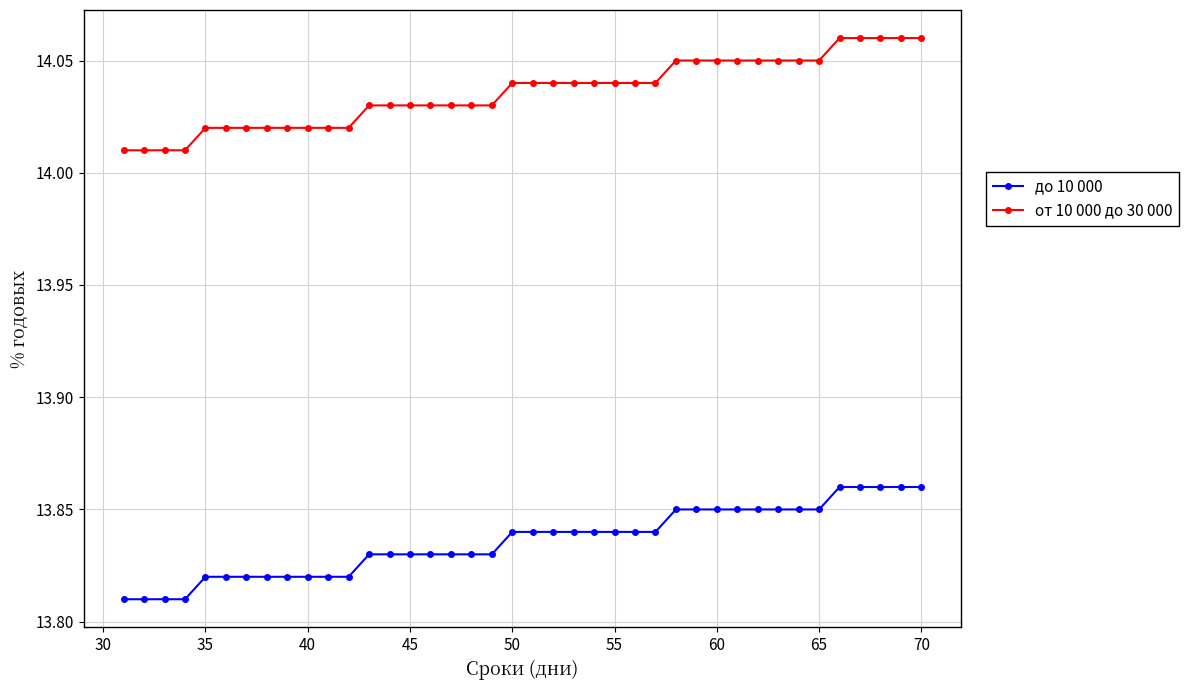

True or false: до 10 000 and от 10 000 до 30 000 cross at least once.

False